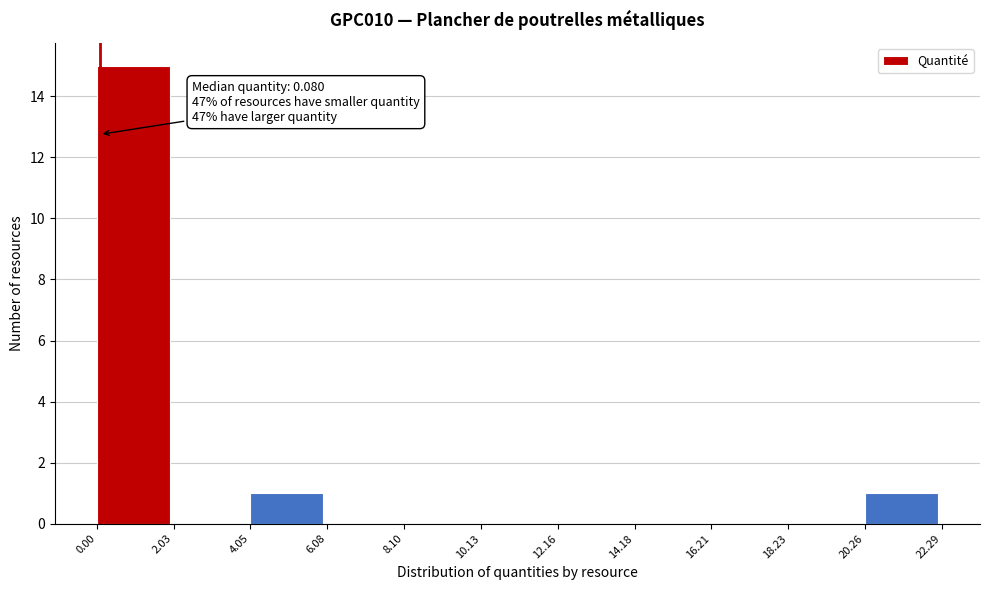

Over which range of the x-axis is the bar tallest?

0.00 to 2.03